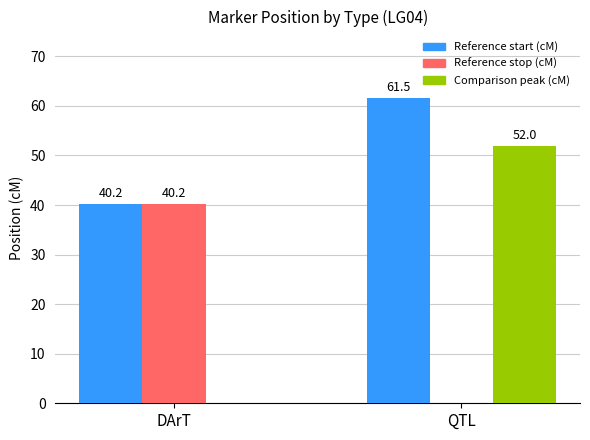

How many positive values does the Comparison peak (cM) series have?

1